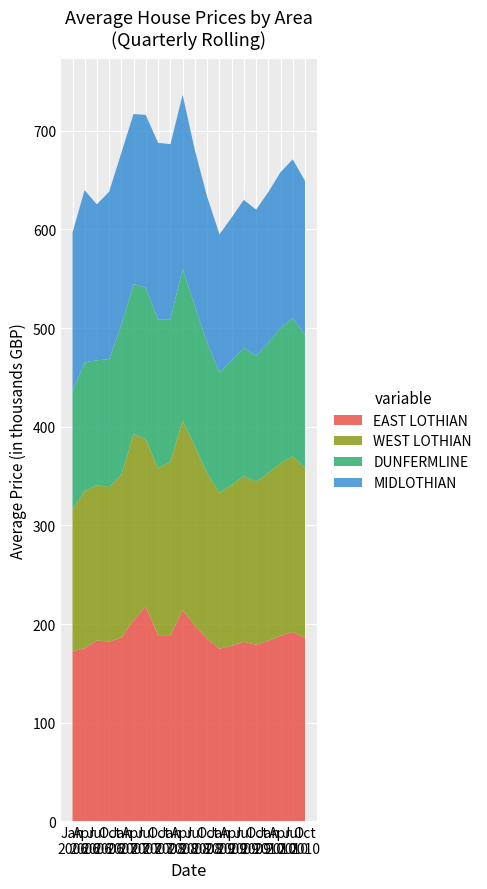

Reading left to right, transcribe all the data shown in this chart.

EAST LOTHIAN: 172204	175549	183280	182302	186130	203902	217695	188754	188677	214183	198696	185000	175000	178000	182000	179000	183000	188000	192000	186000
WEST LOTHIAN: 144154	158968	157589	156502	165169	188640	169768	169200	176035	192140	181656	168000	158000	163000	168000	165000	170000	175000	178000	172000
DUNFERMLINE: 119619	130551	126481	129628	151900	151931	153741	150654	144199	153428	142073	132000	122000	126000	130000	128000	132000	137000	140000	135000
MIDLOTHIAN: 160876	174749	158024	169729	174801	172448	174817	179152	177525	176635	158081	148000	140000	145000	150000	148000	153000	158000	161000	156000